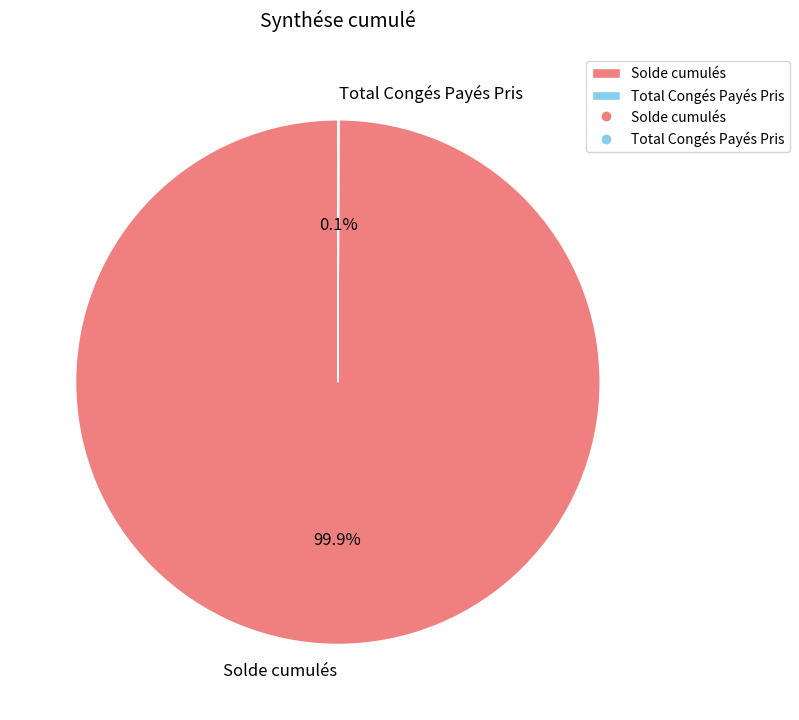

The Solde cumulés slice represents 95% of the pie. True or false?

False